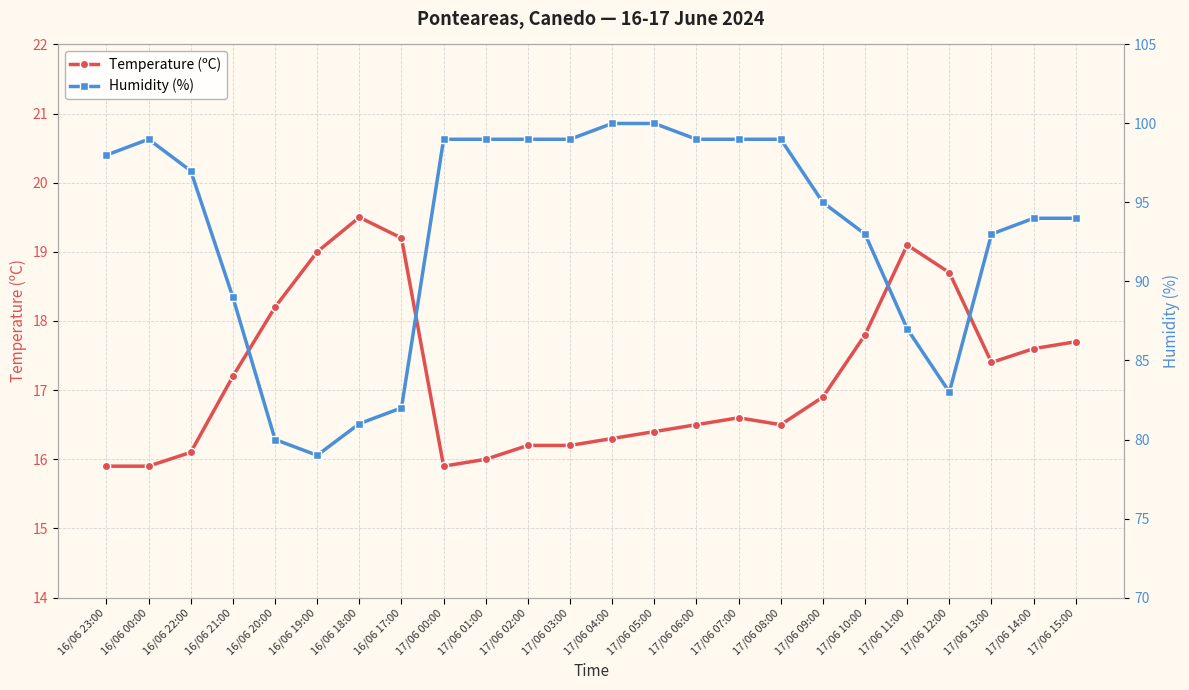

Reading left to right, list all the values displayed in this chart.

Temperature (ºC): 16/06 23:00=15.9	16/06 00:00=15.9	16/06 22:00=16.1	16/06 21:00=17.2	16/06 20:00=18.2	16/06 19:00=19.0	16/06 18:00=19.5	16/06 17:00=19.2	17/06 00:00=15.9	17/06 01:00=16.0	17/06 02:00=16.2	17/06 03:00=16.2	17/06 04:00=16.3	17/06 05:00=16.4	17/06 06:00=16.5	17/06 07:00=16.6	17/06 08:00=16.5	17/06 09:00=16.9	17/06 10:00=17.8	17/06 11:00=19.1	17/06 12:00=18.7	17/06 13:00=17.4	17/06 14:00=17.6	17/06 15:00=17.7
Humidity (%): 16/06 23:00=98.0	16/06 00:00=99.0	16/06 22:00=97.0	16/06 21:00=89.0	16/06 20:00=80.0	16/06 19:00=79.0	16/06 18:00=81.0	16/06 17:00=82.0	17/06 00:00=99.0	17/06 01:00=99.0	17/06 02:00=99.0	17/06 03:00=99.0	17/06 04:00=100.0	17/06 05:00=100.0	17/06 06:00=99.0	17/06 07:00=99.0	17/06 08:00=99.0	17/06 09:00=95.0	17/06 10:00=93.0	17/06 11:00=87.0	17/06 12:00=83.0	17/06 13:00=93.0	17/06 14:00=94.0	17/06 15:00=94.0